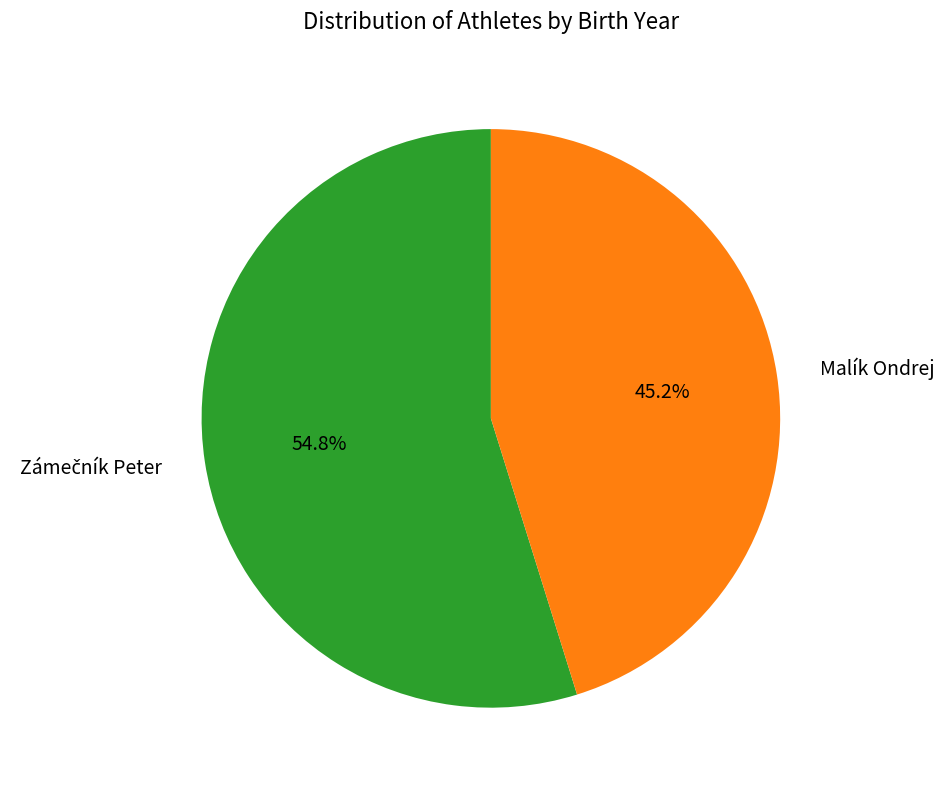

Does Malík Ondrej account for over 50% of the chart?

No